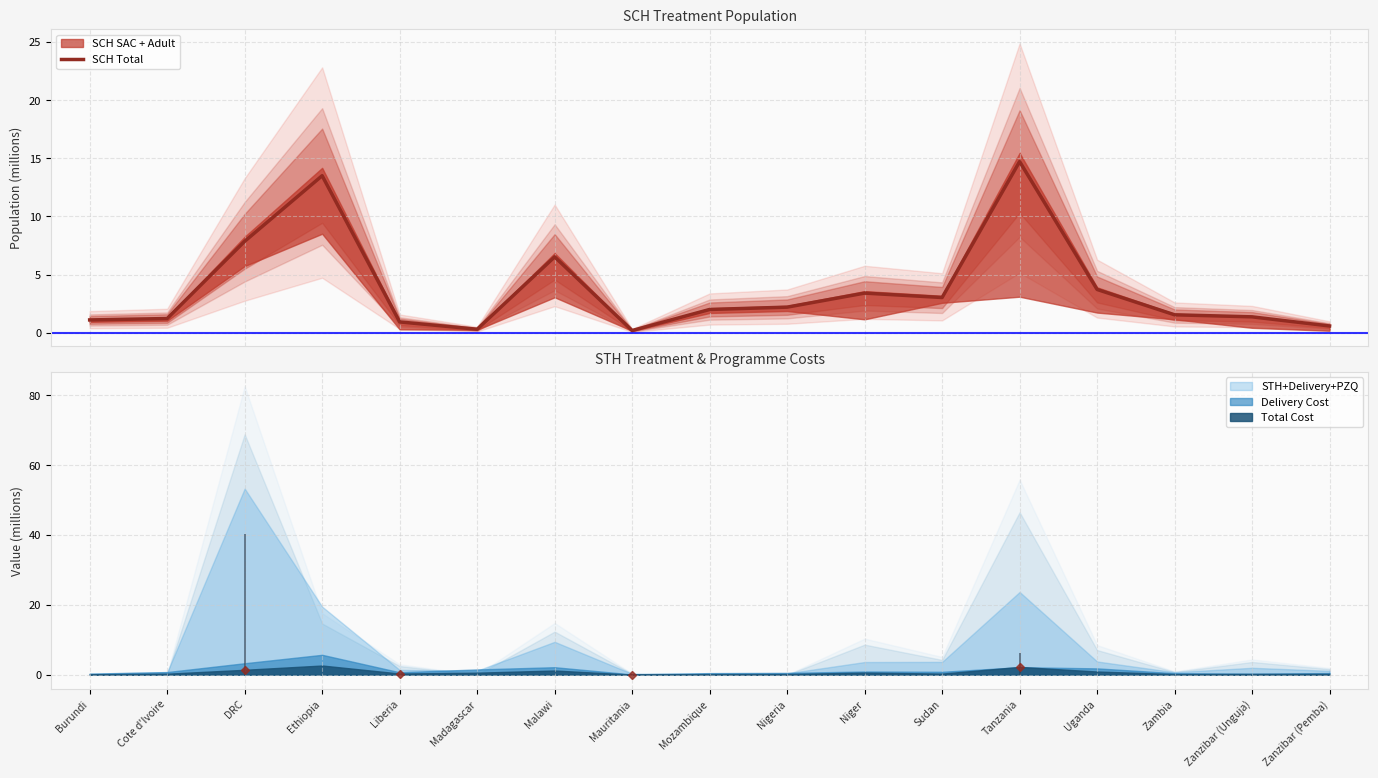

Reading left to right, transcribe all the data shown in this chart.

1.1	1.2	7.9	13.5	0.9	0.3	6.5	0.2	2.0	2.2	3.4	3.0	14.7	3.7	1.5	1.4	0.6